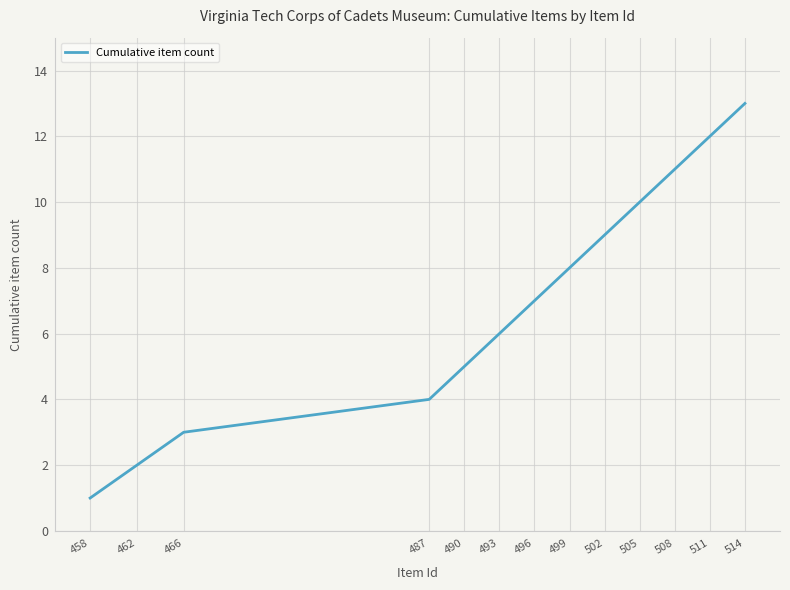

What is the difference between the values at 511 and 487?

8